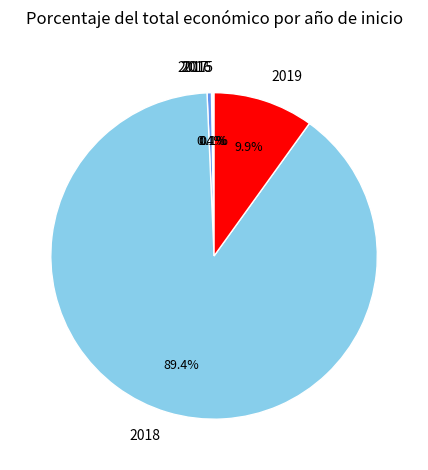

What is the largest slice in the pie chart?

2018